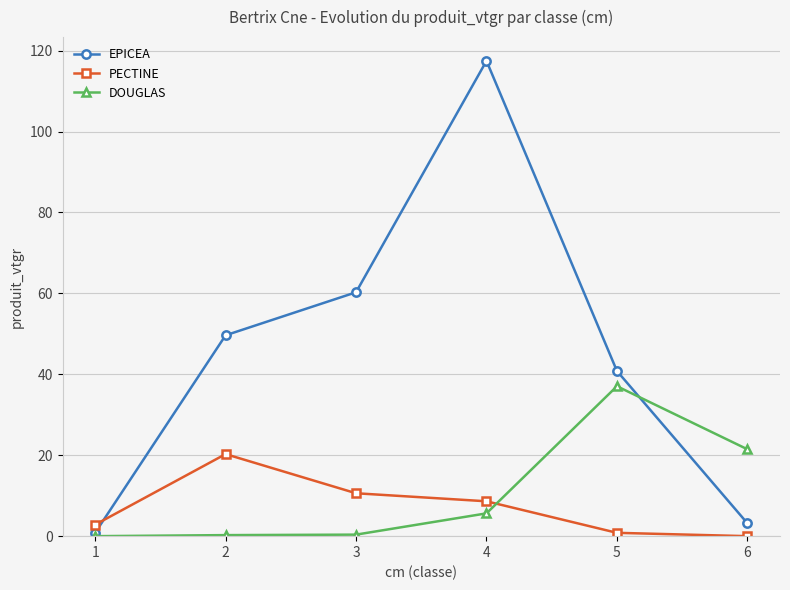

Reading left to right, transcribe all the data shown in this chart.

EPICEA: 1=0.8	2=49.6	3=60.3	4=117.5	5=40.8	6=3.2
PECTINE: 1=2.8	2=20.3	3=10.6	4=8.6	5=0.8	6=0.0
DOUGLAS: 1=0.0	2=0.3	3=0.4	4=5.6	5=37.1	6=21.5